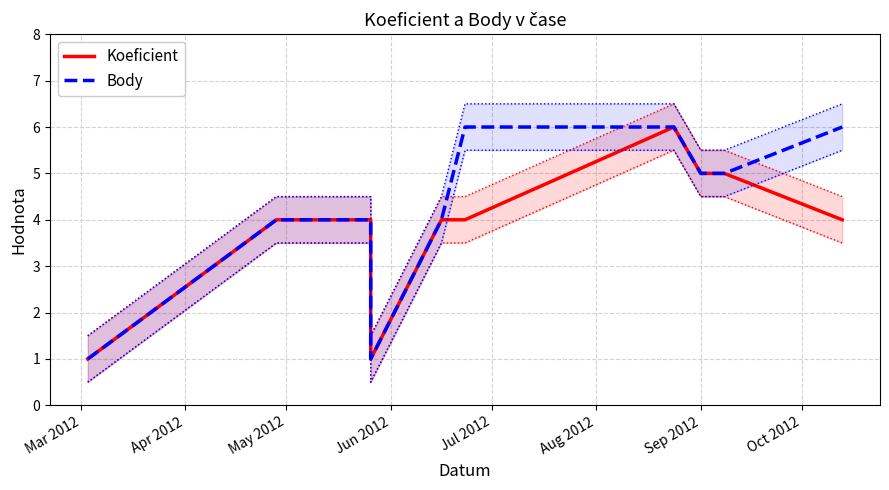

True or false: Koeficient and Body cross at least once.

False